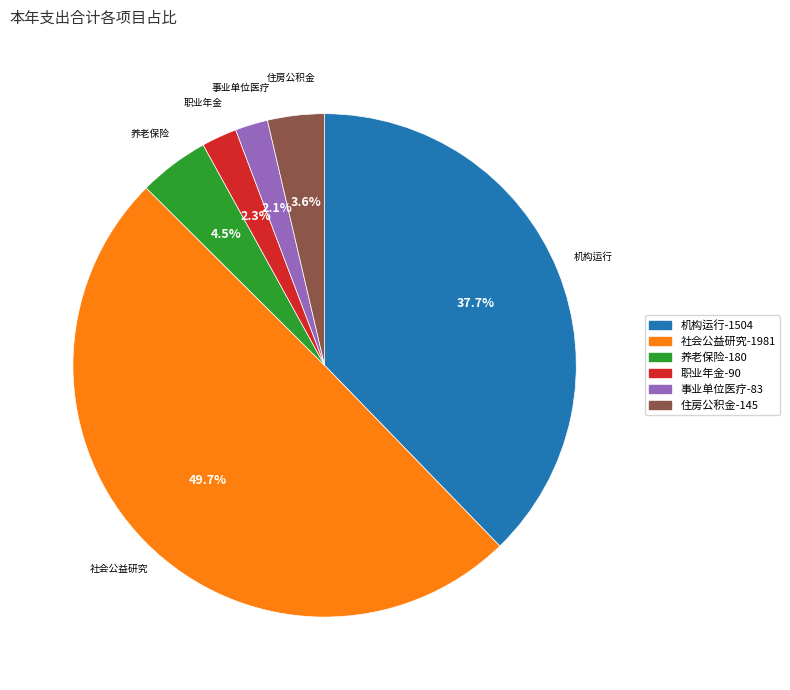

Rank the categories by value from lowest to highest.

事业单位医疗, 机关事业单位职业年金缴费支出, 住房公积金, 机关事业单位基本养老保险缴费支出, 机构运行, 社会公益研究